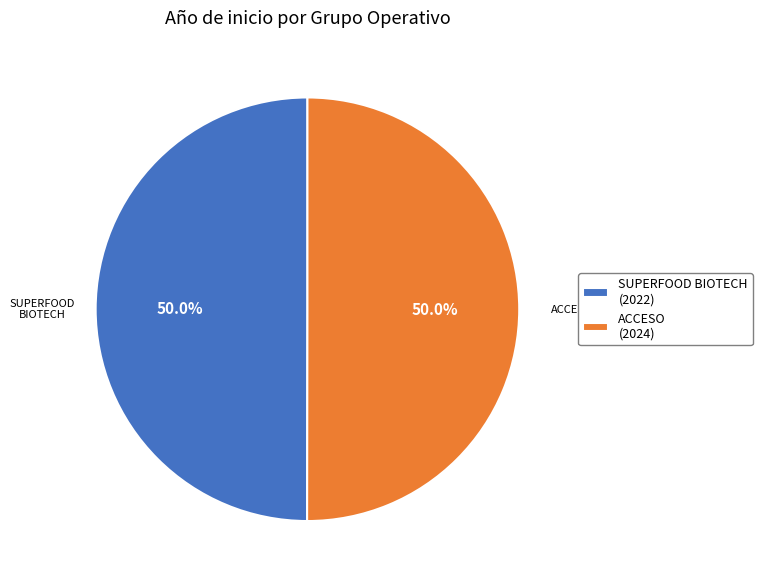

What portion of the pie excludes ACCESO (2024)?

50.0%